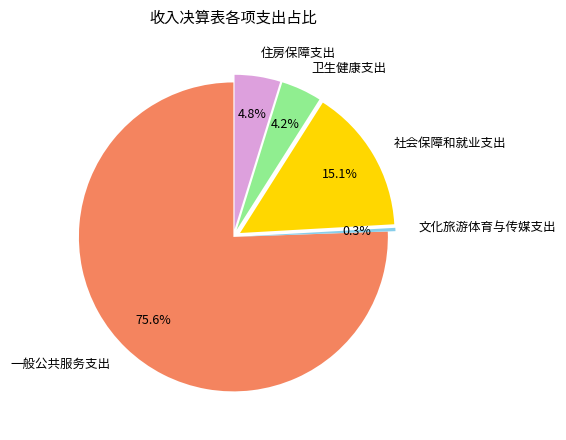

True or false: 一般公共服务支出 accounts for 76% of the total.

True